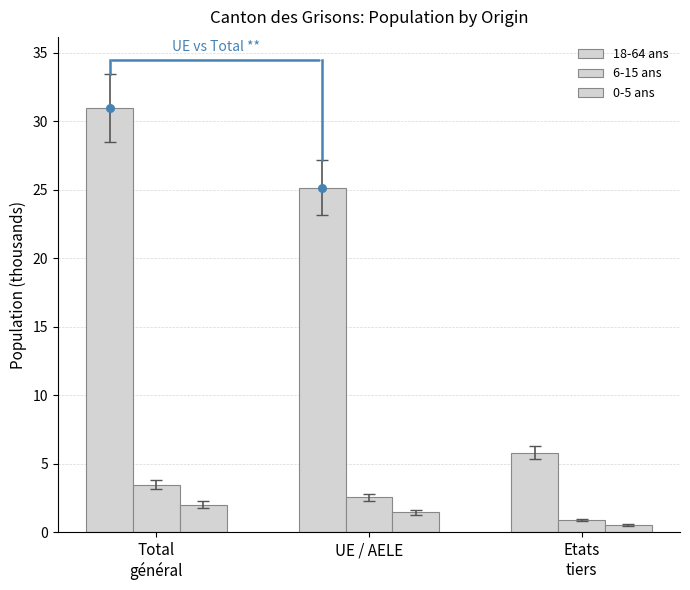

Which series reaches the minimum Y coordinate?

0-5 ans